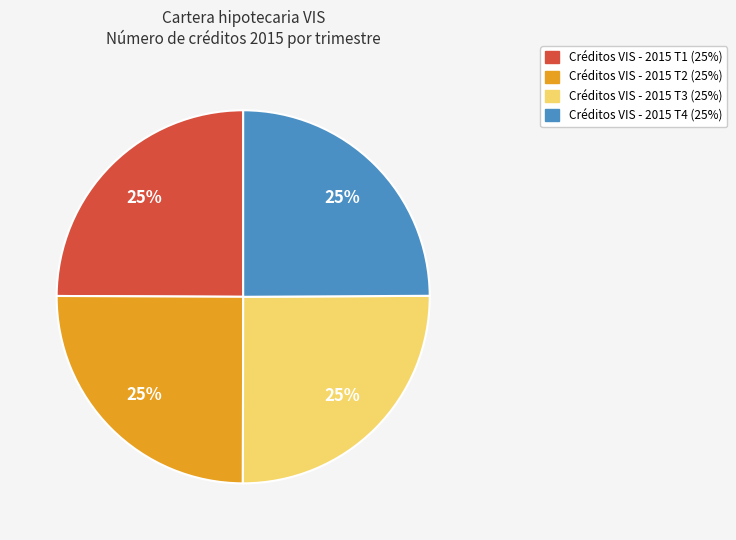

To the nearest percent, what is the average slice percentage?

25%